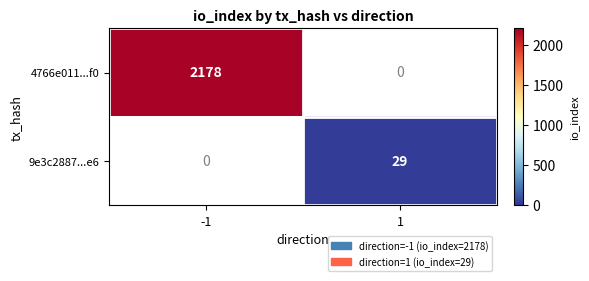

True or false: 4766e011...f0 has a value of 2178 at -1.

True